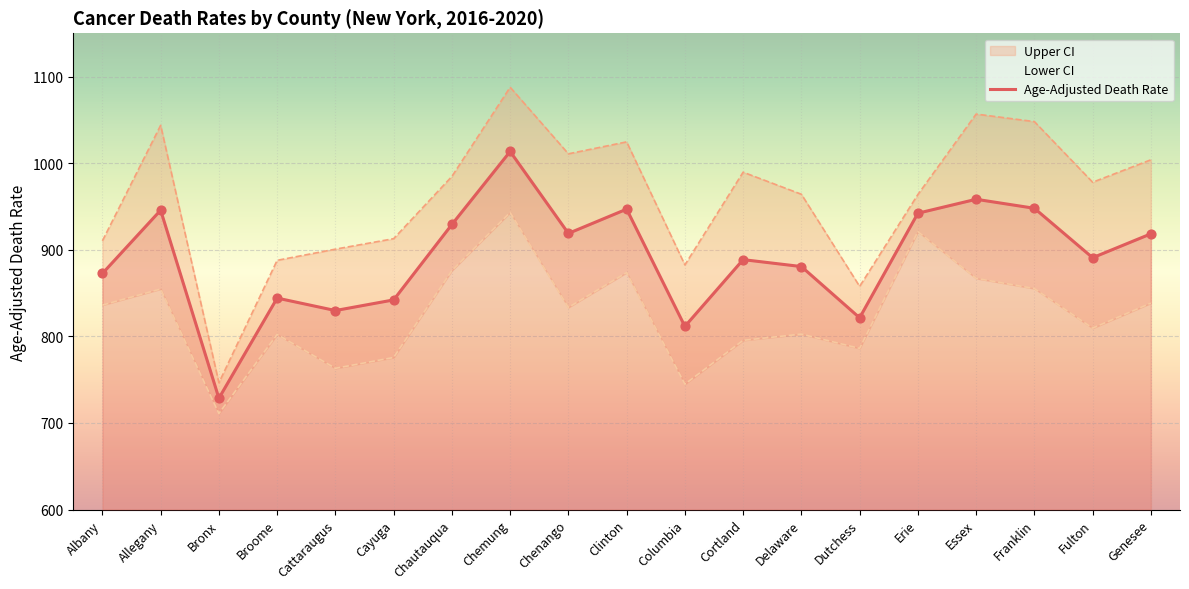

What is the ratio of the value at Essex to the value at Delaware?

1.1